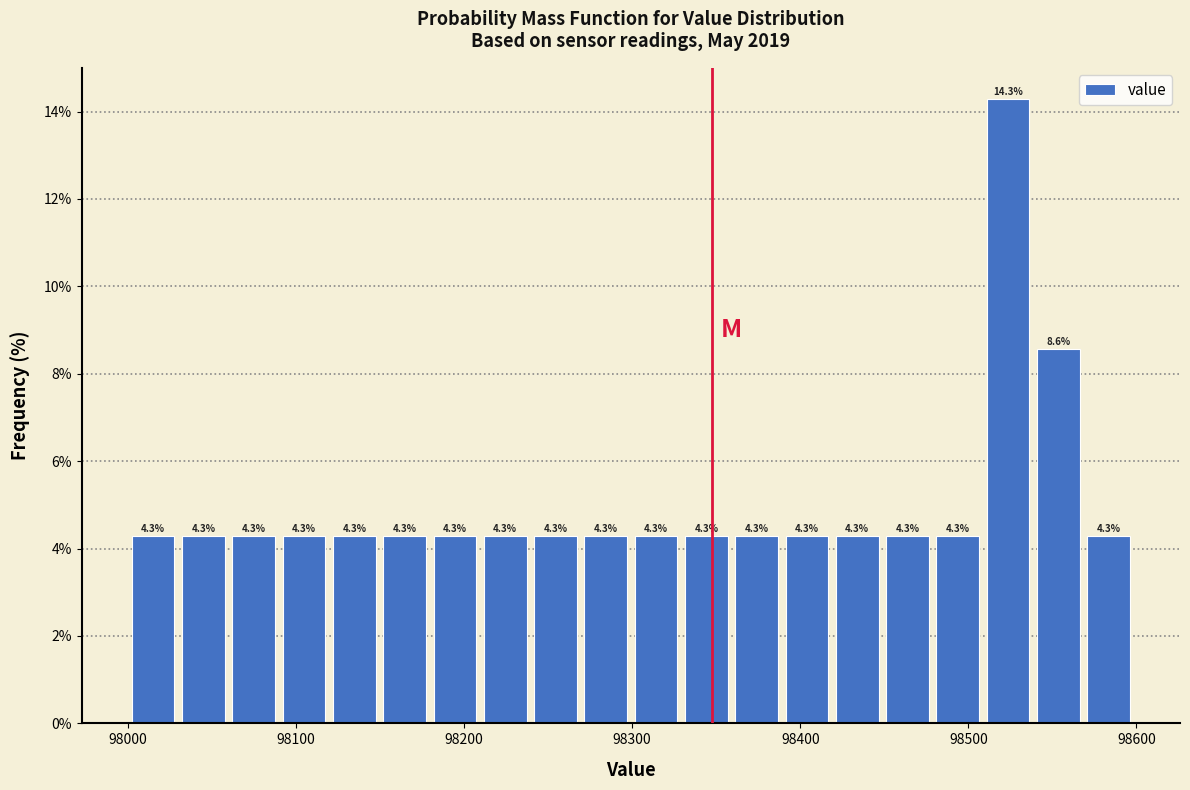

Read against the x-axis, roughly where is the centre of the tallest bar?

98520